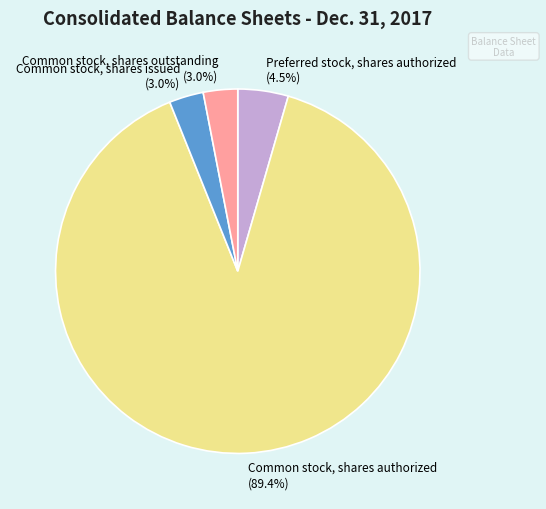

Do Preferred stock, shares authorized and Common stock, shares authorized together represent more than half of the pie?

Yes